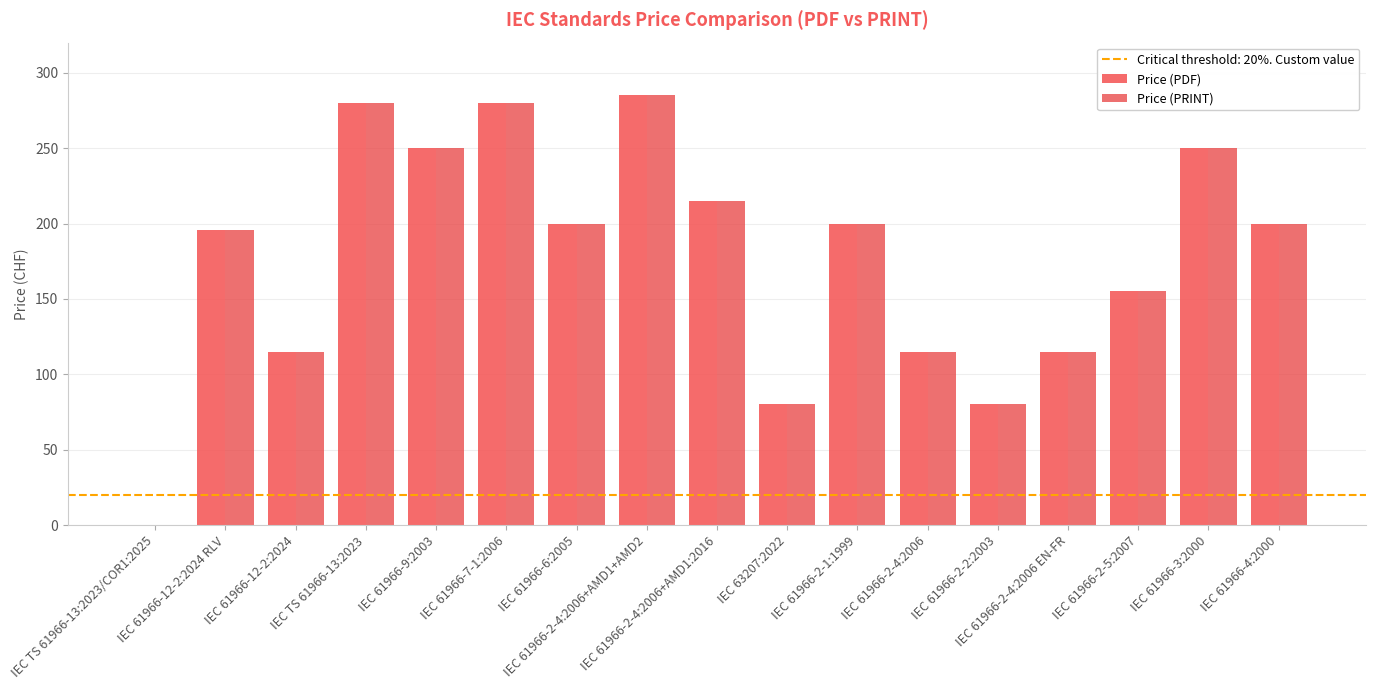

What is the label of the 5th bar from the left?

IEC 61966-9:2003